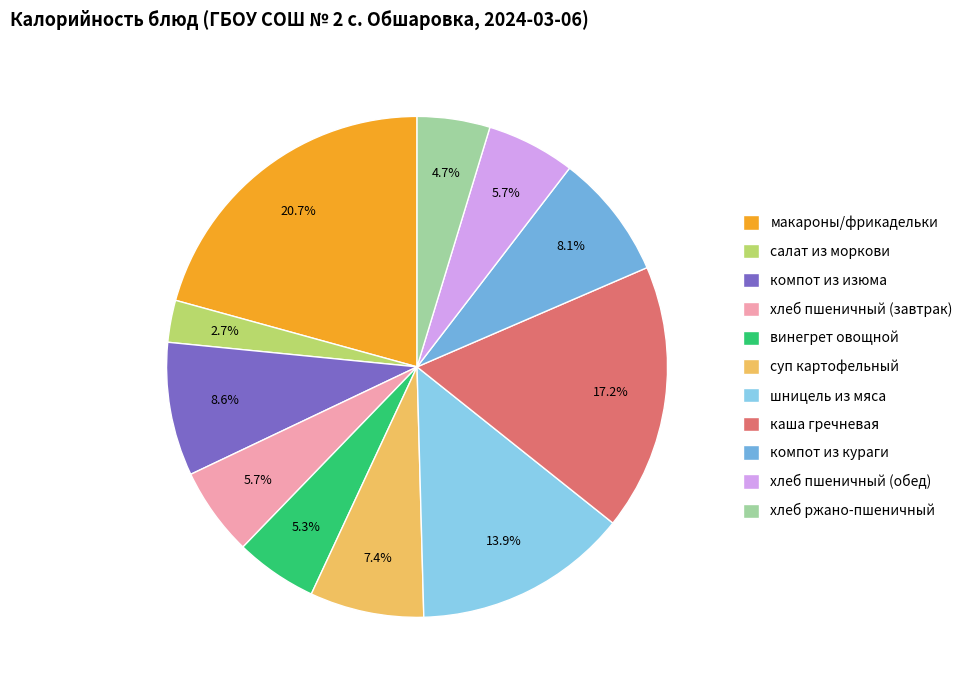

How many segments does this pie chart have?

11